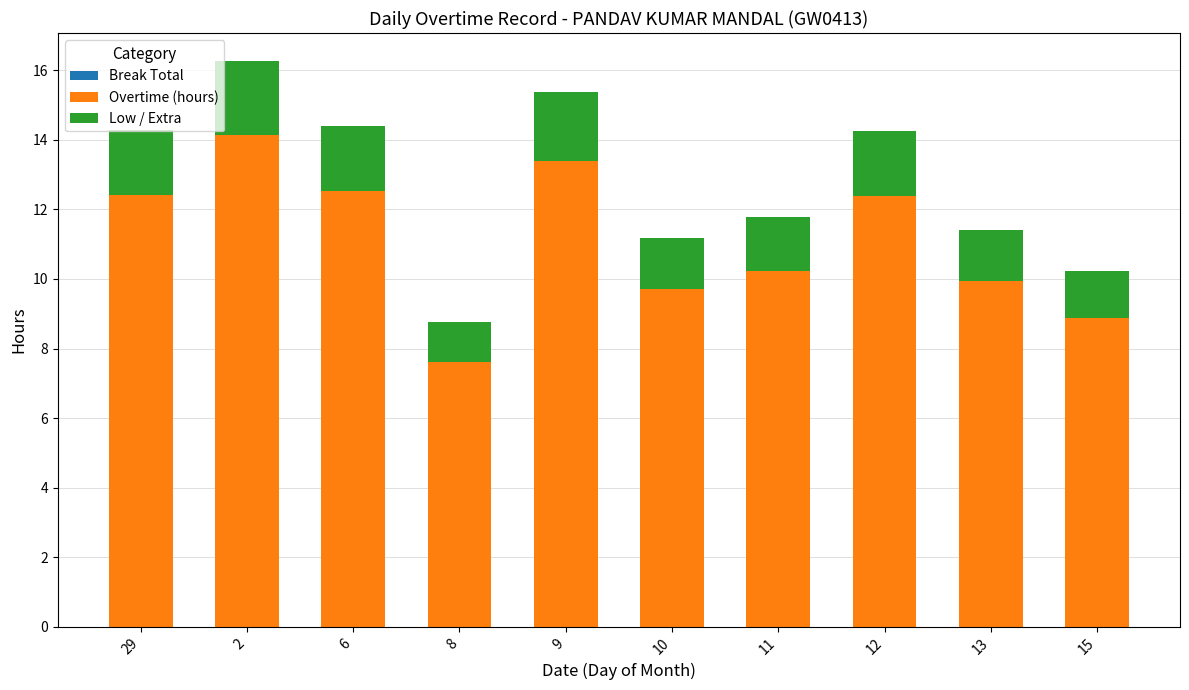

The value of Overtime (hours) at 8 is 7.6. True or false?

True